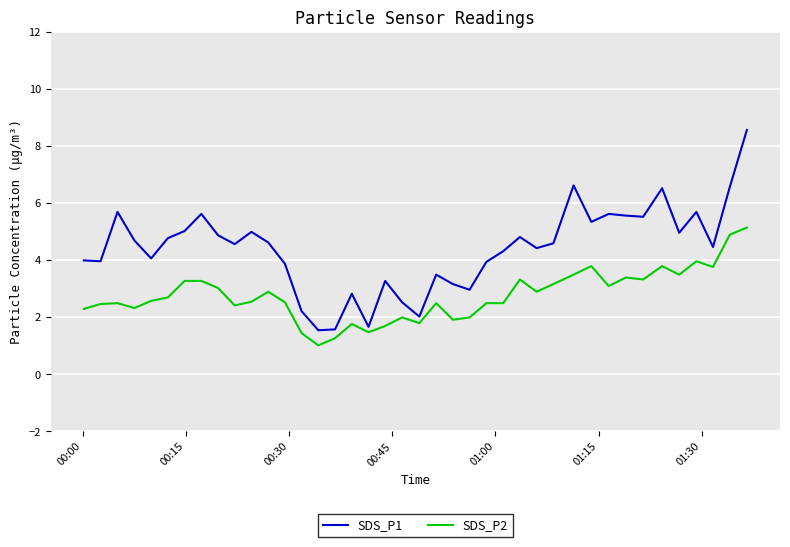

Is this an area chart (filled region under the line)?

No